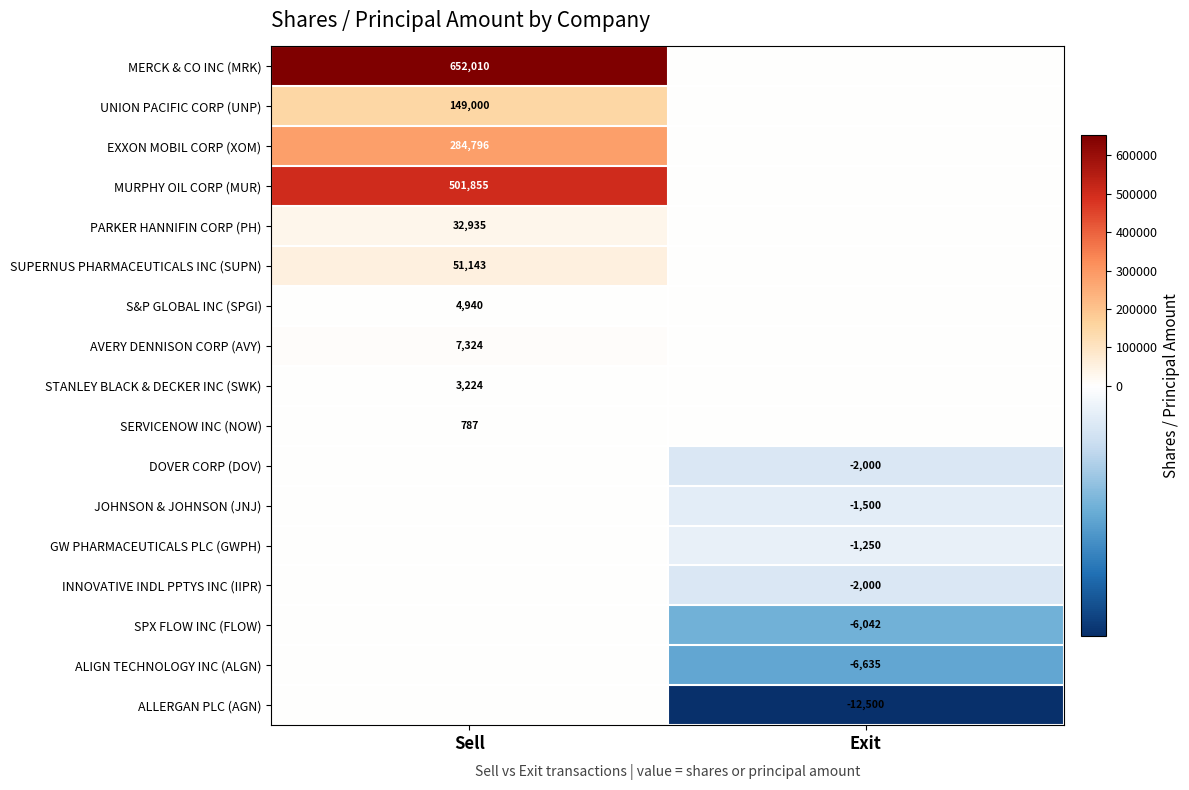

The MERCK & CO INC (MRK) series shows 916791 at Sell. True or false?

False